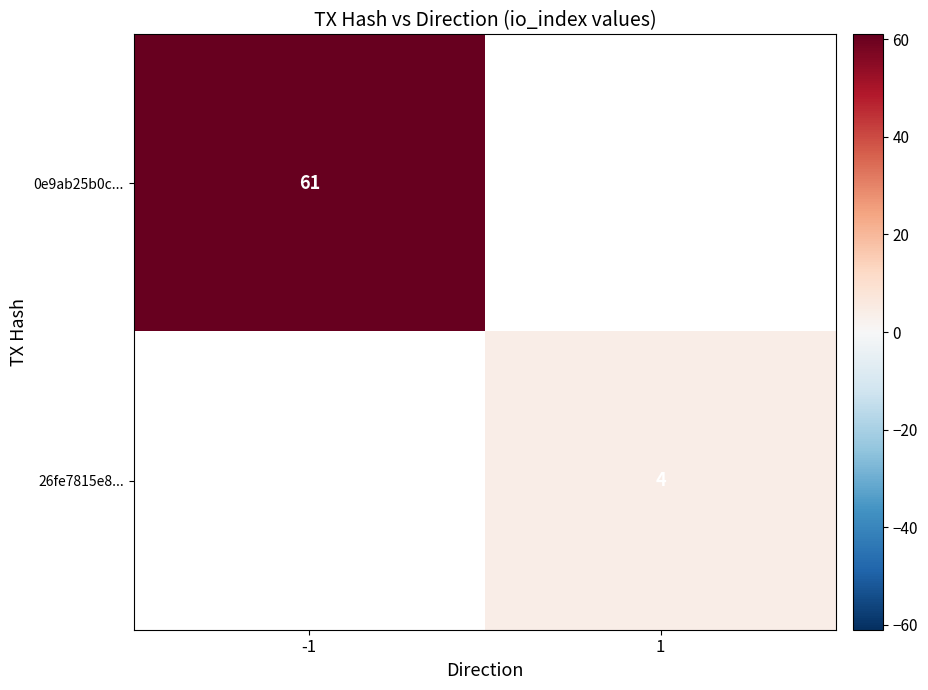

Is it true that 26fe7815e8... equals 2 at 1?

False